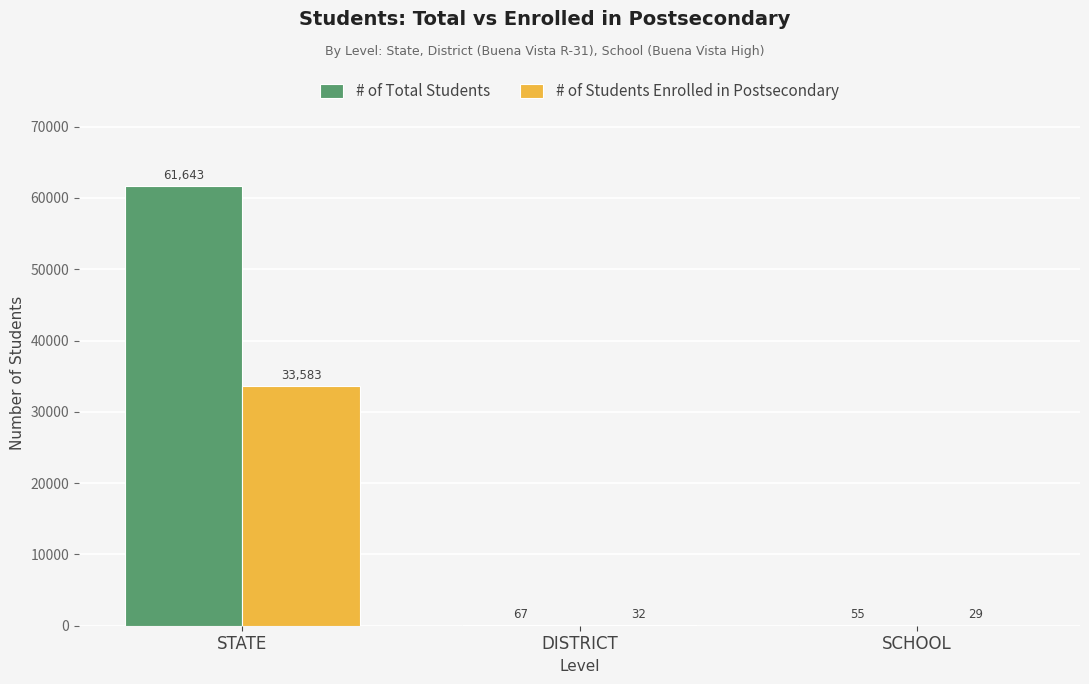

What is the difference between the # of Total Students values at SCHOOL and DISTRICT?

12